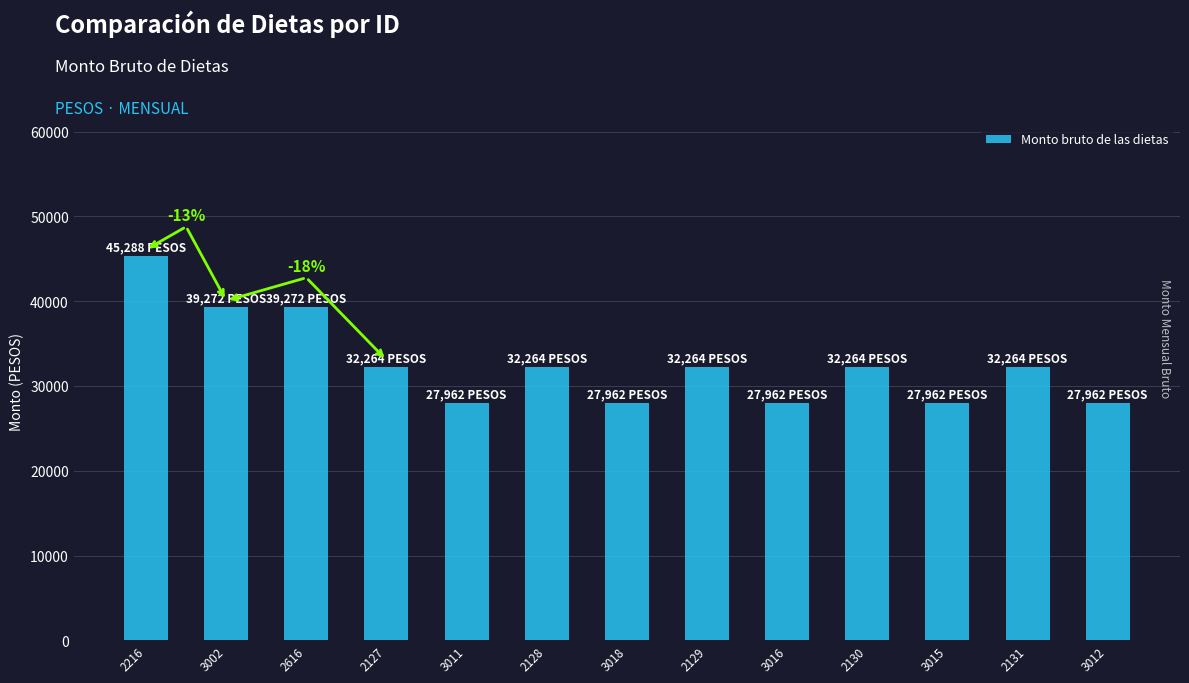

What is the label of the 2nd bar from the left?

3002